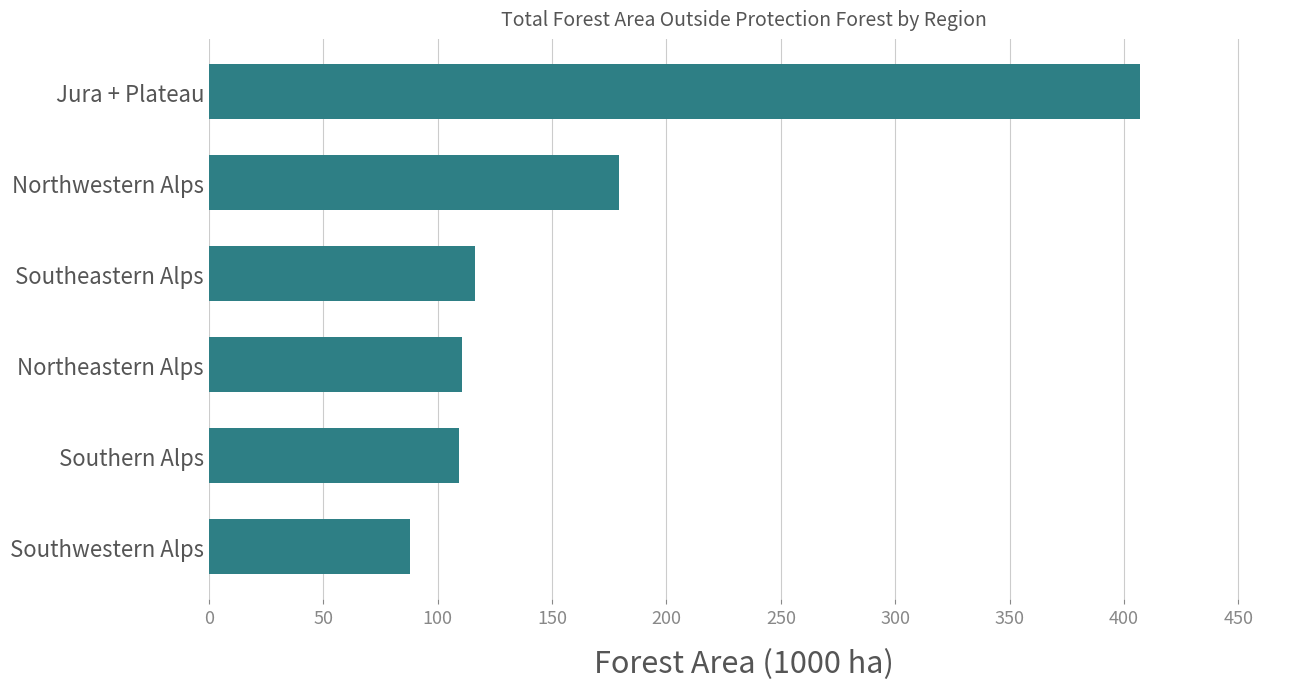

How many bars are there in total?

6